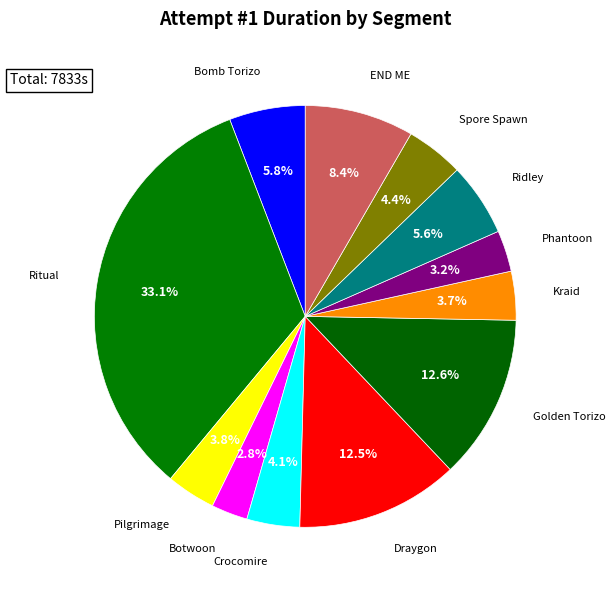

Does any single category account for the majority?

No